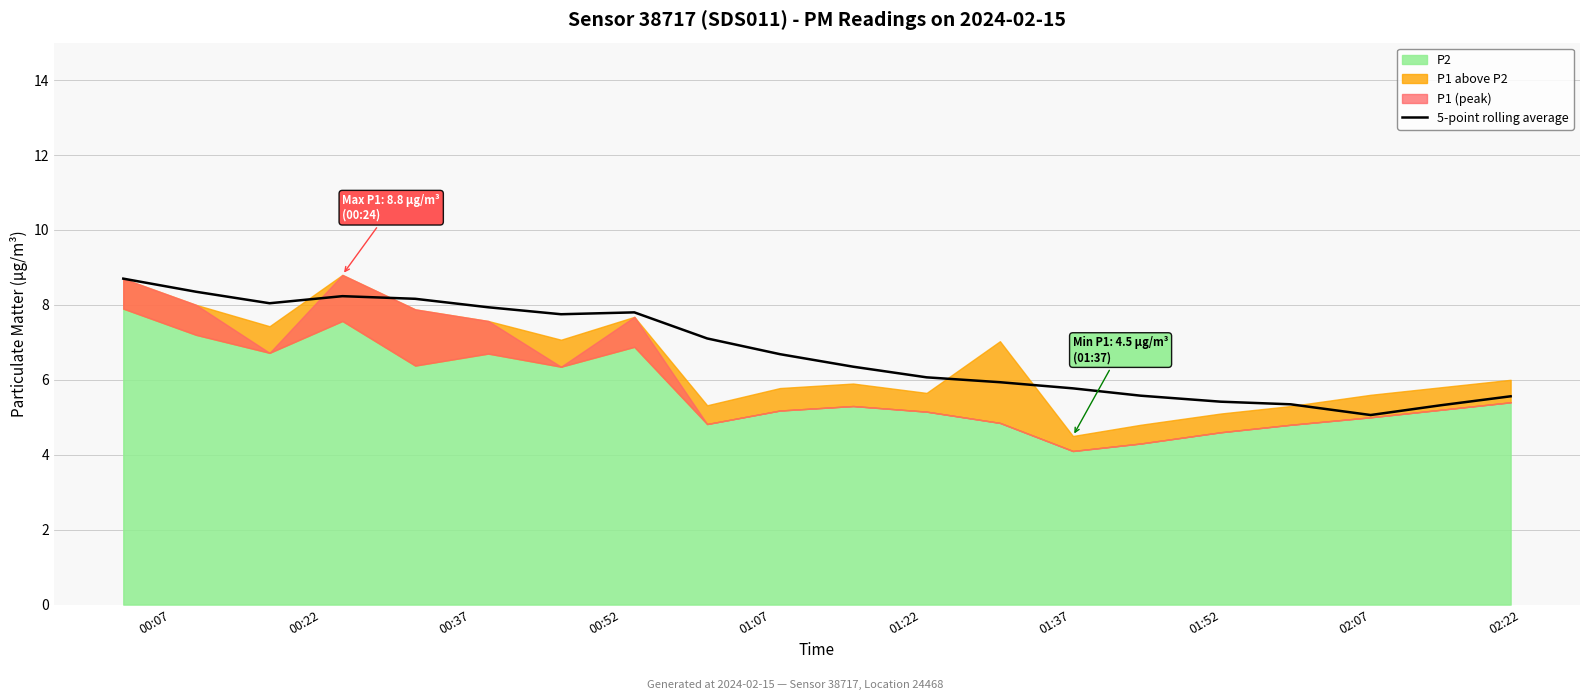

True or false: 5-point rolling average has a value of 1.4 at 02:07.

False